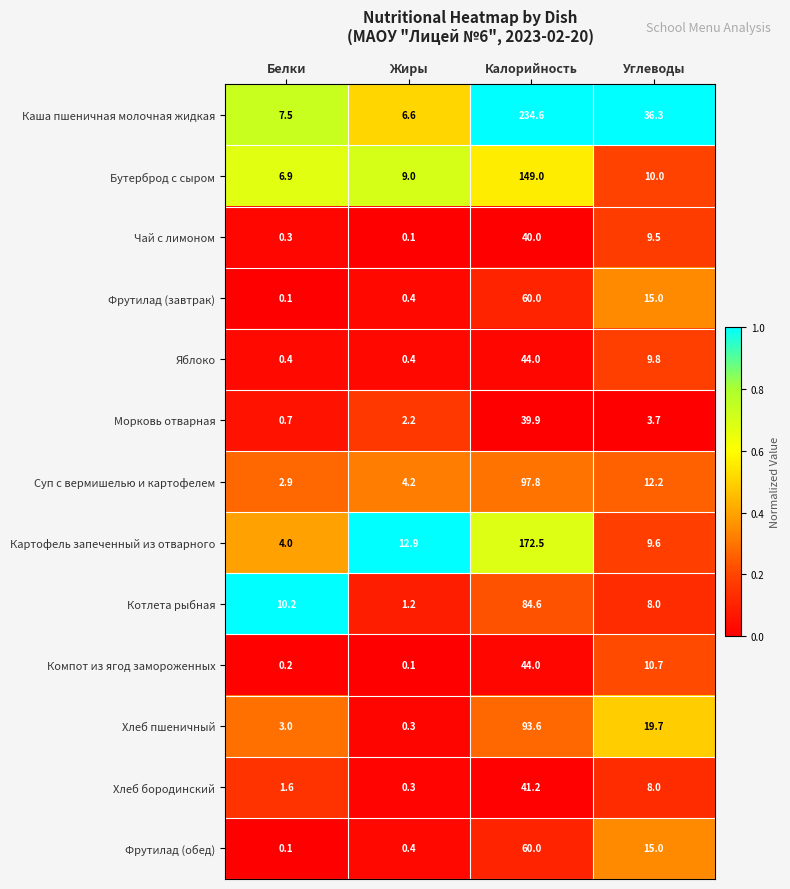

What is the difference between the highest and lowest values at Калорийность?

194.7